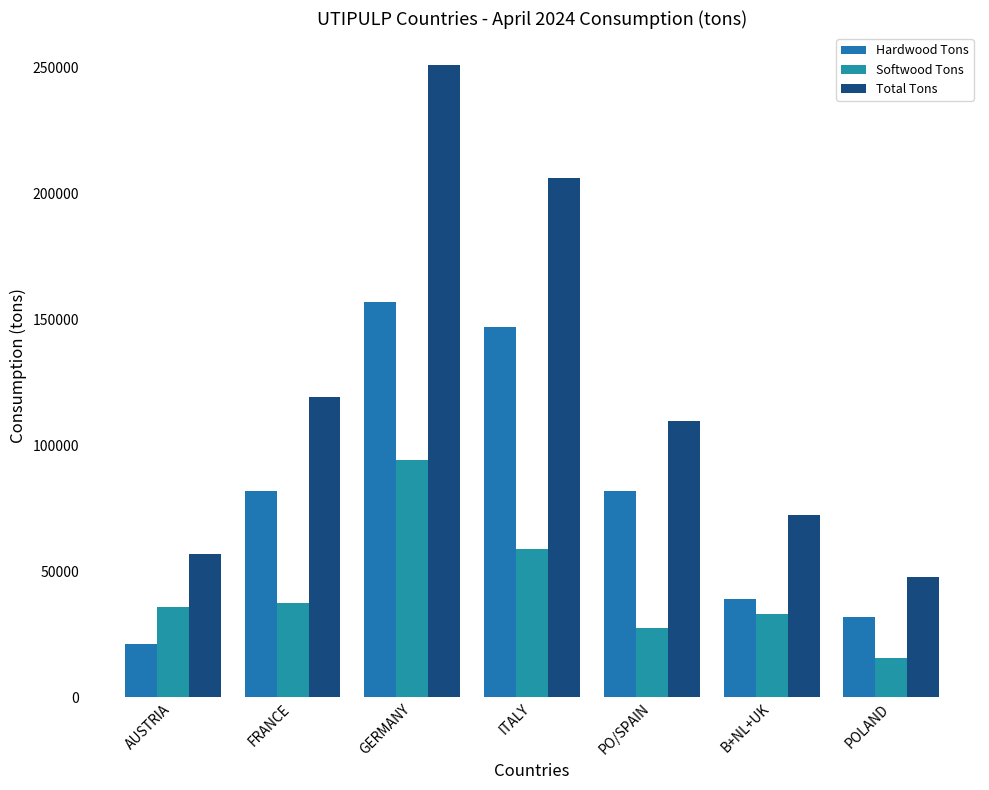

True or false: Softwood Tons has a value of 59000 at ITALY.

True